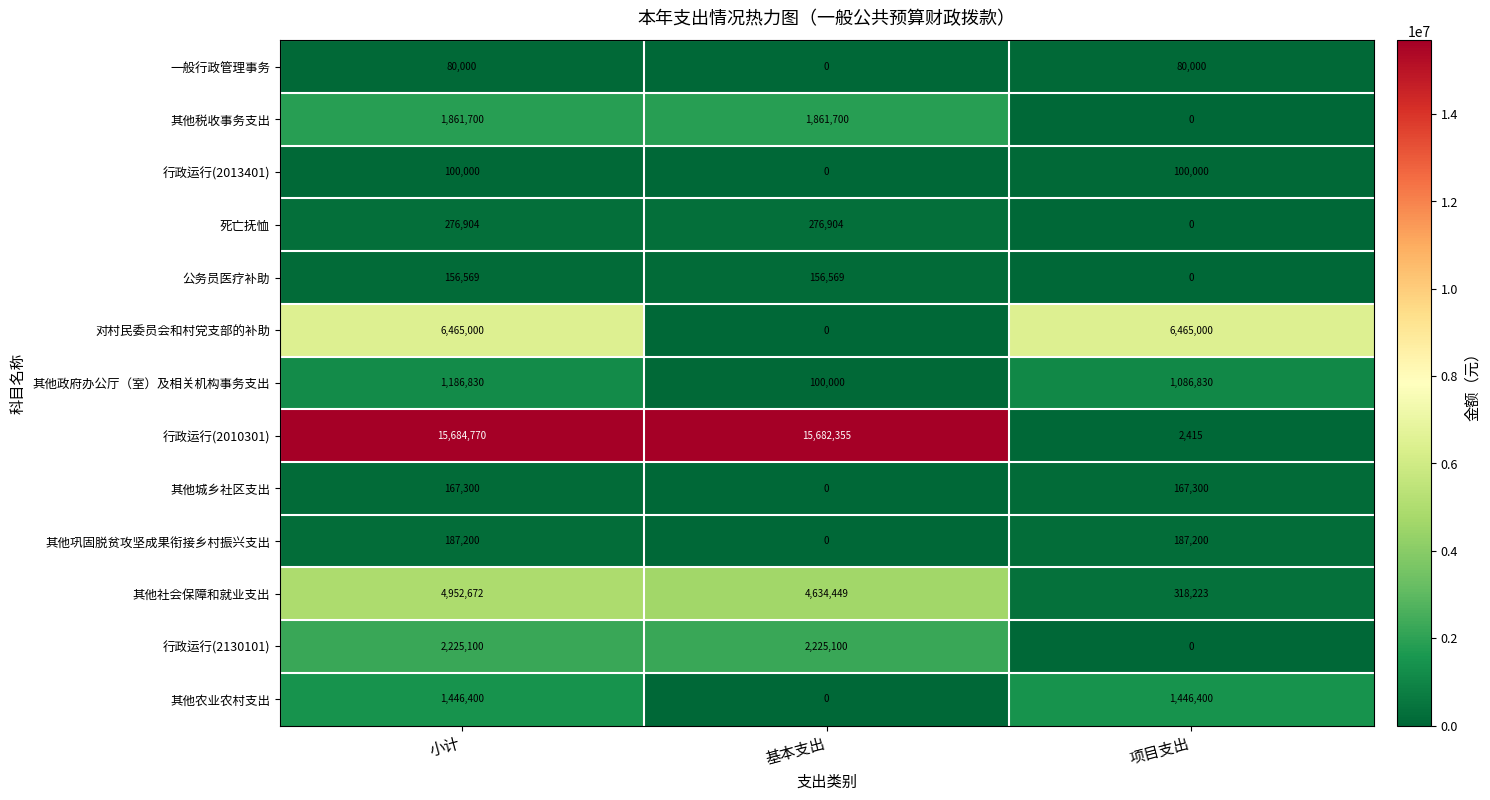

What is the difference between the highest and lowest values at 项目支出?

6465000